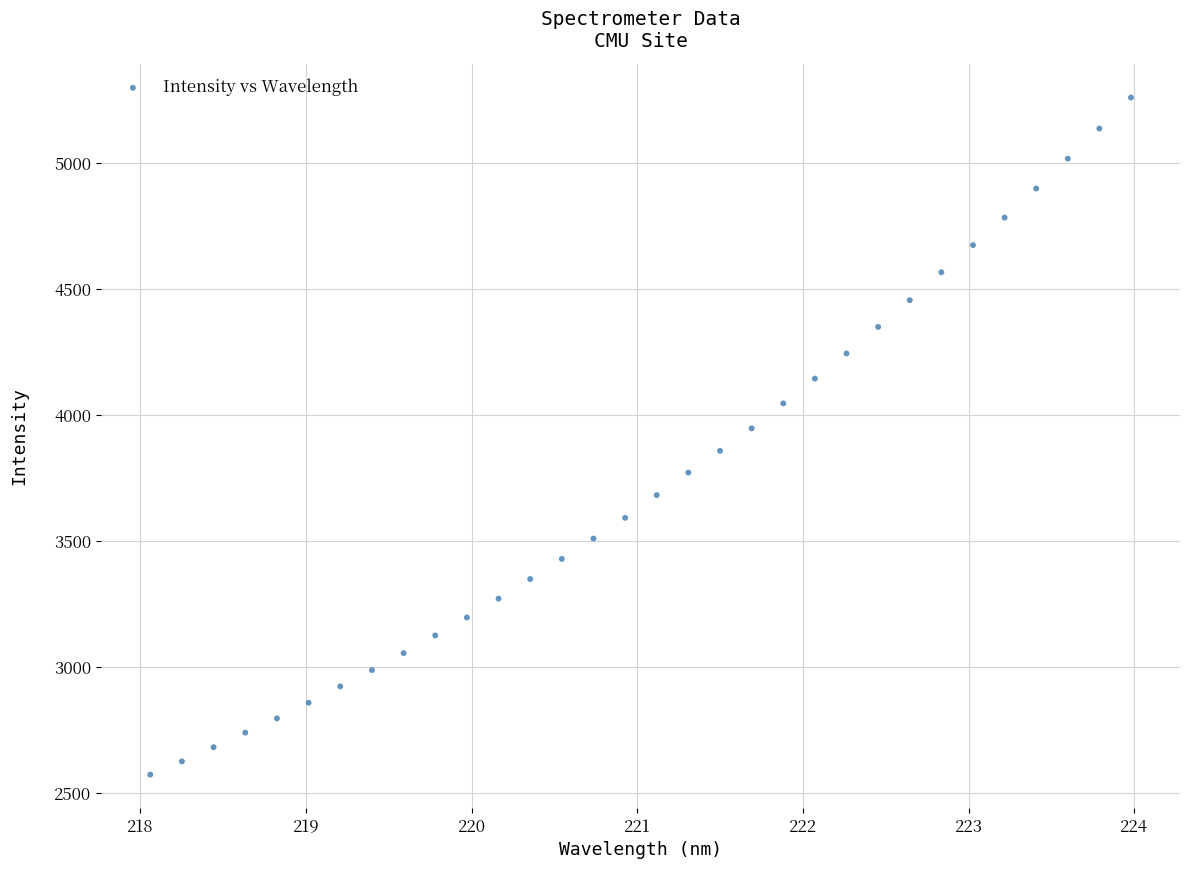

What is the range of X values (max minus min)?

5.9